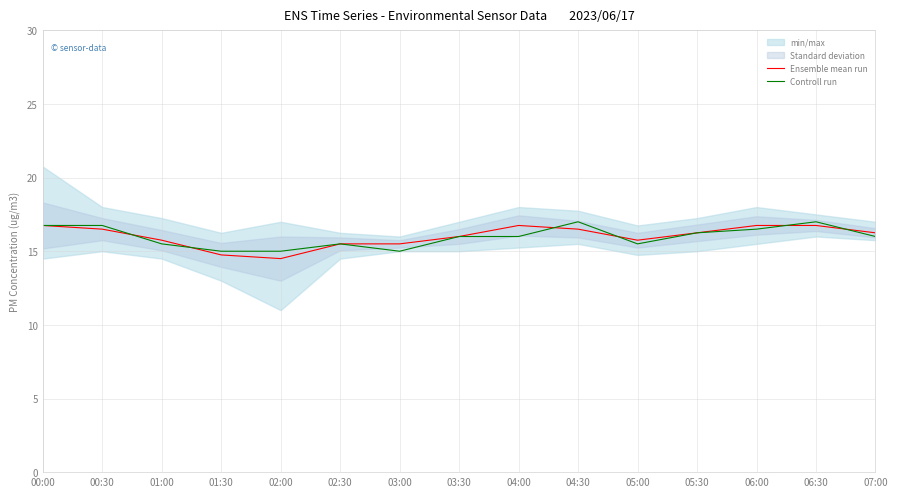

At which category does Ensemble mean run reach its first local peak?

04:00